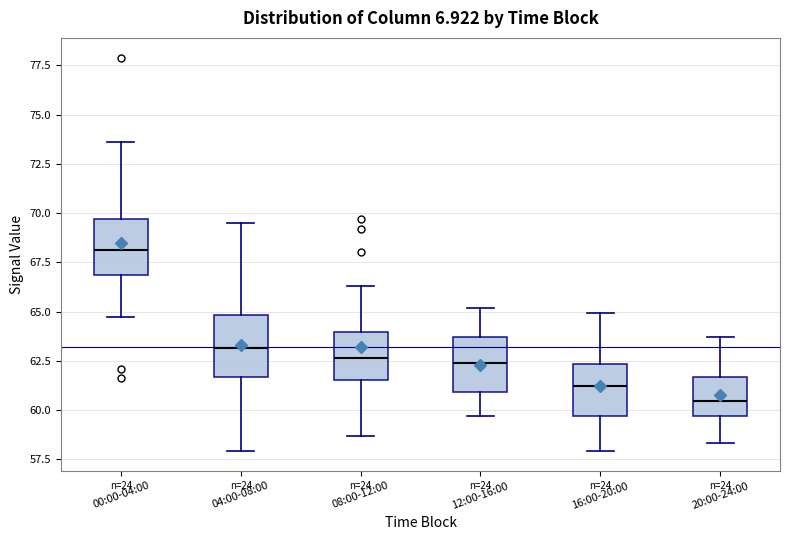

Which box has the lowest median line?

20:00-24:00